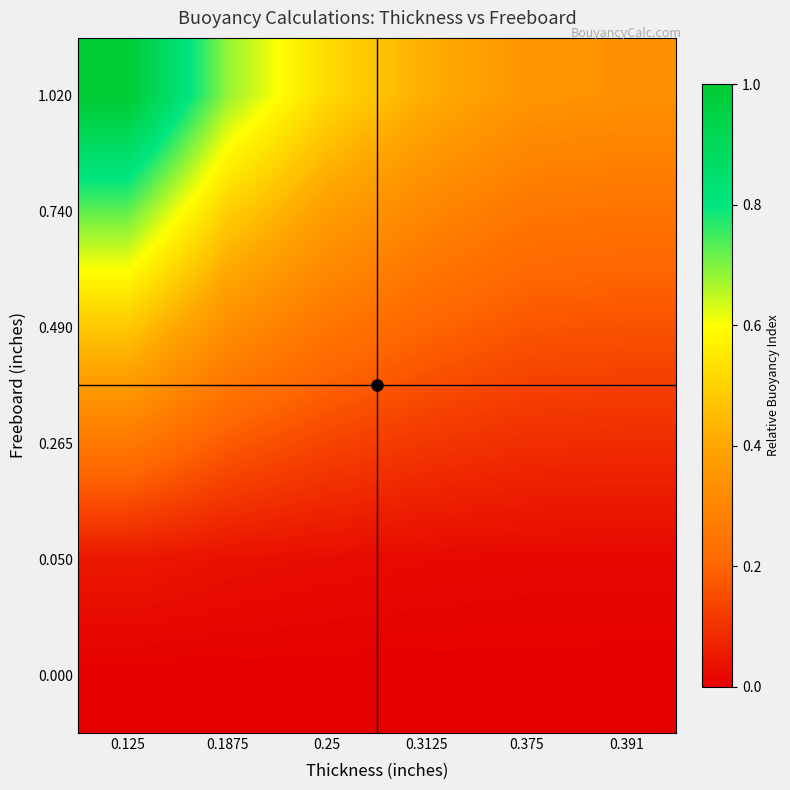

Which label corresponds to the smallest value in the chart?

0.125